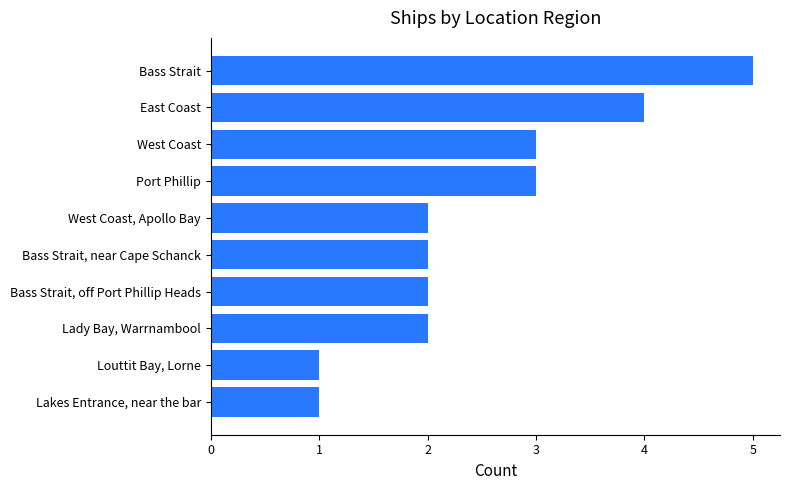

Does the chart contain any negative values?

No